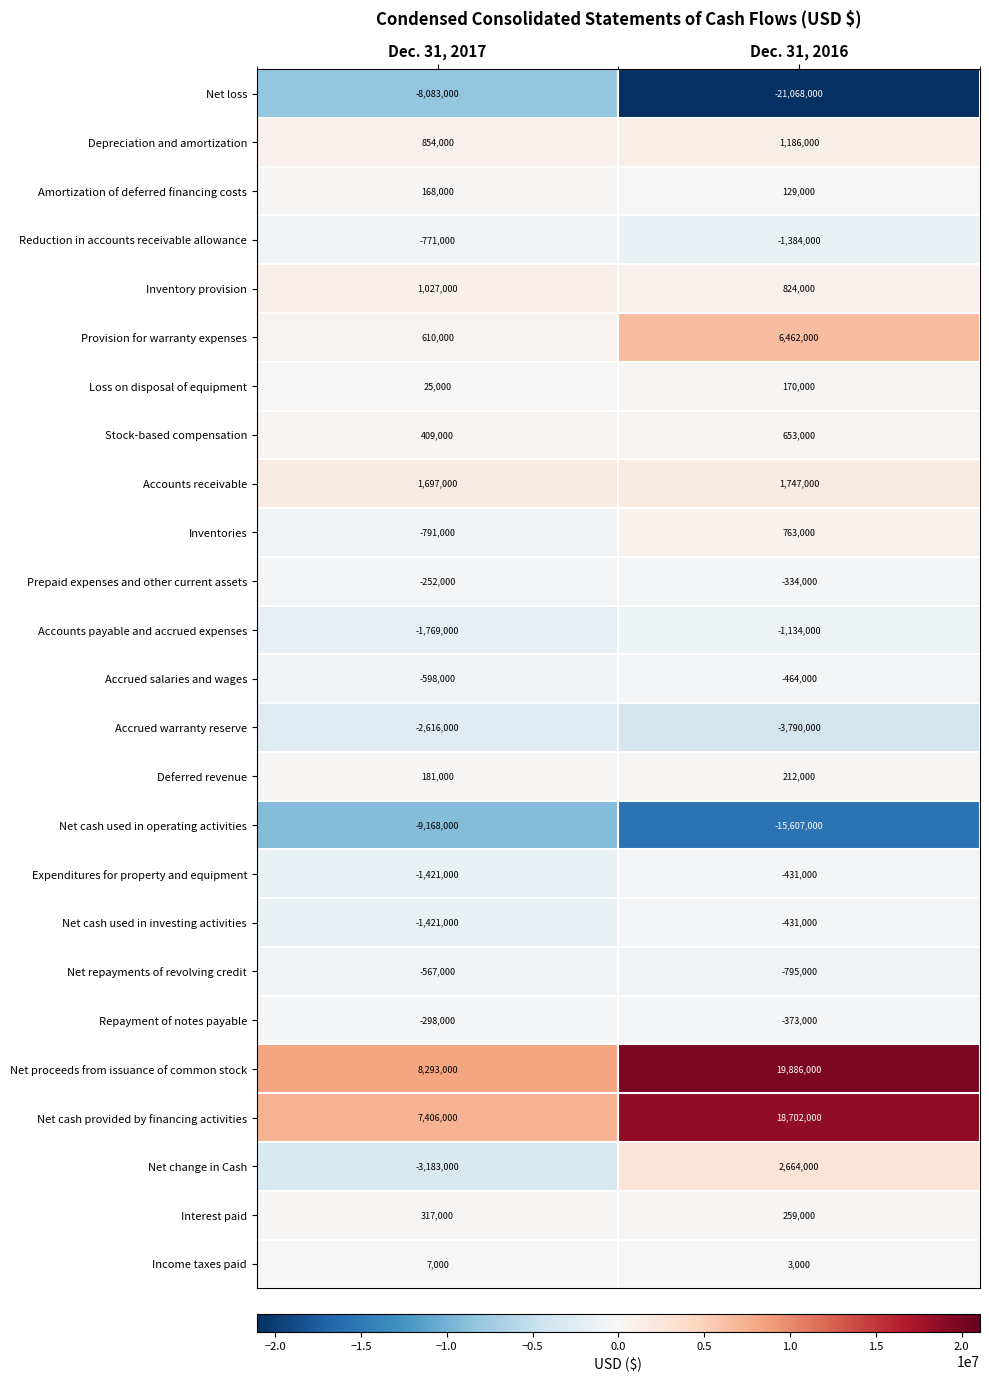

What is the total value across all series at Dec. 31, 2016?

7849000